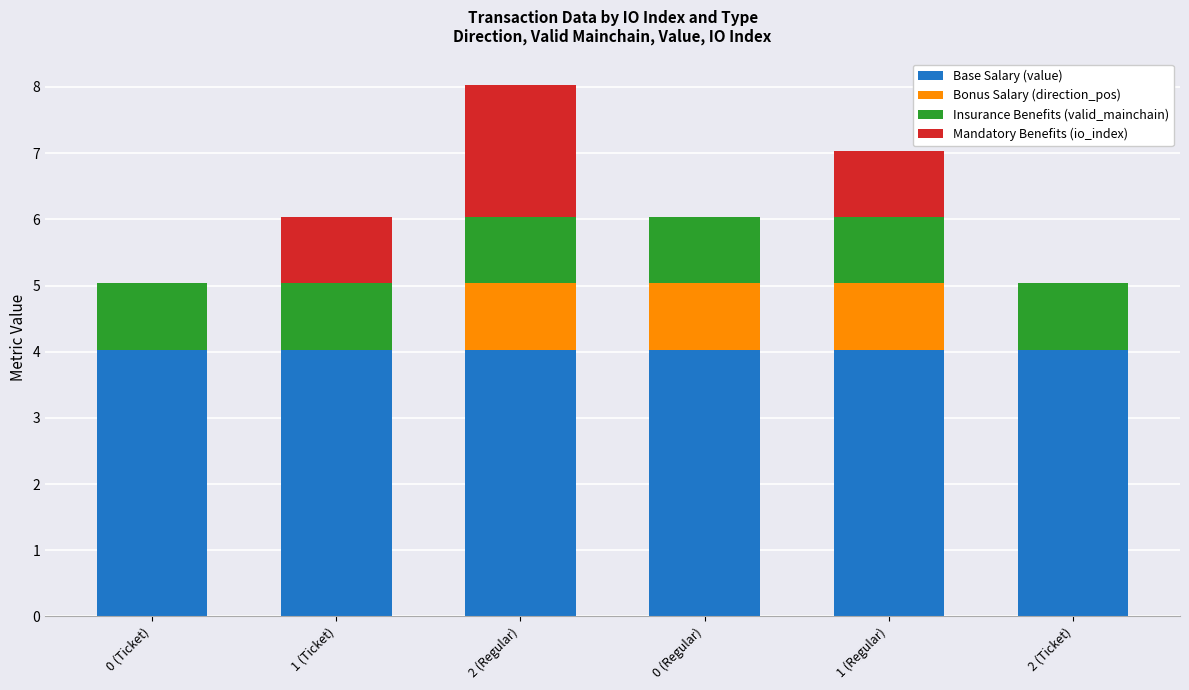

What is the total value across all series at 0 (Regular)?

6.0